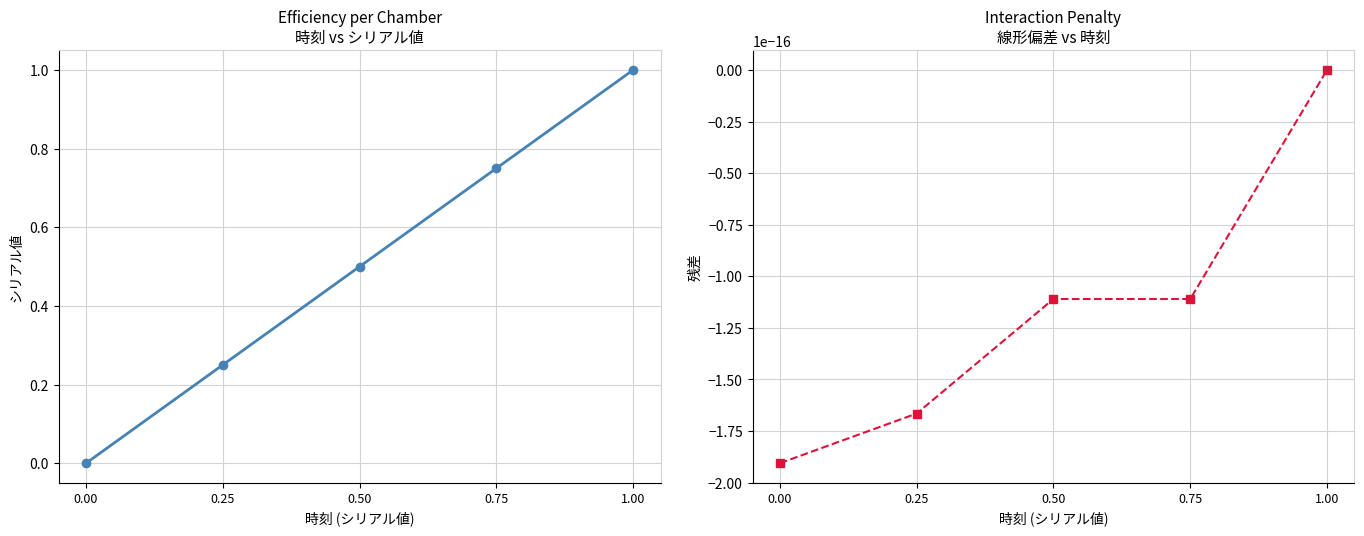

True or false: シリアル値 has more than 2 interior local peaks.

False